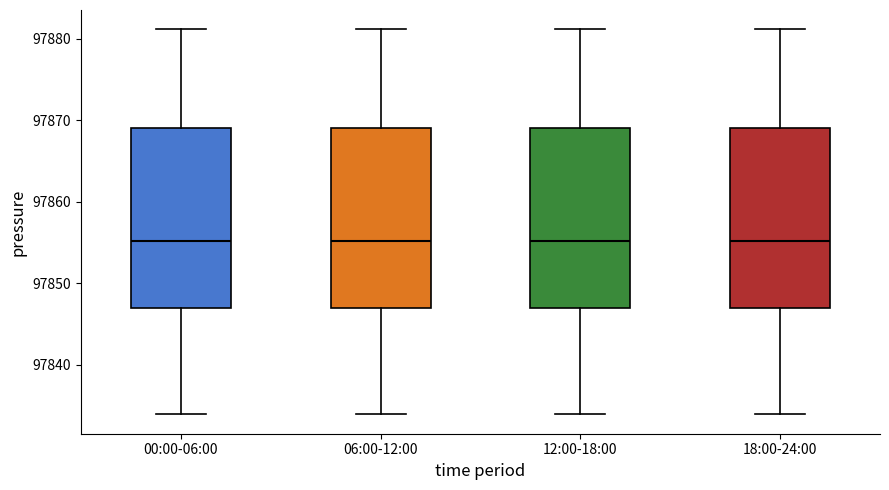

Reading left to right, read every box against the y-axis: the position of its median line, the range the box covers, and the ends of its whiskers. The values are not printed on the chart, so give them approximately, as read against the axis.

00:00-06:00: median 97855, box 97847 to 97869, whiskers 97834 to 97881
06:00-12:00: median 97855, box 97847 to 97869, whiskers 97834 to 97881
12:00-18:00: median 97855, box 97847 to 97869, whiskers 97834 to 97881
18:00-24:00: median 97855, box 97847 to 97869, whiskers 97834 to 97881